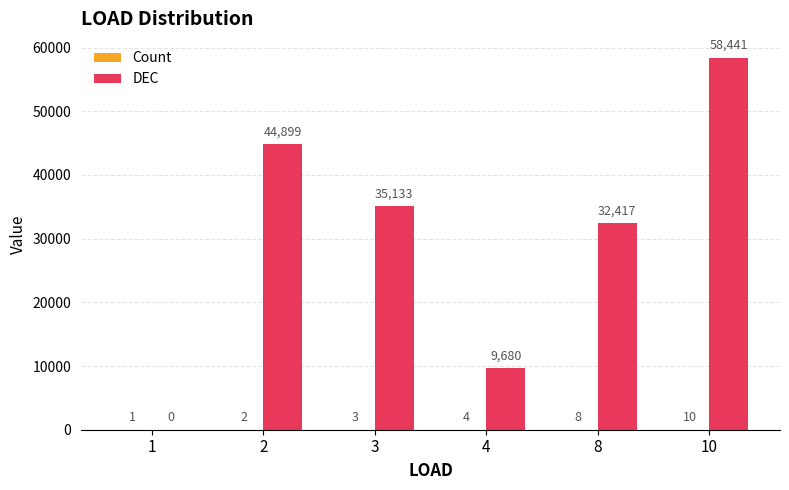

What is the average value of the DEC series?

30095